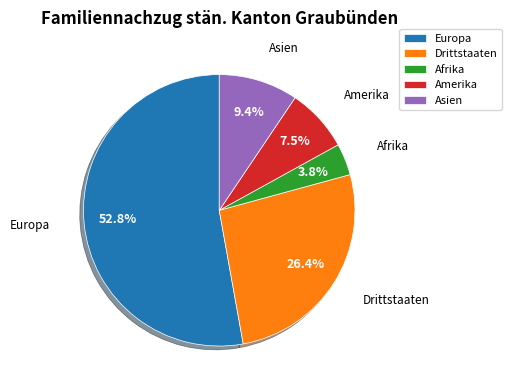

How many slices are in this pie chart?

5